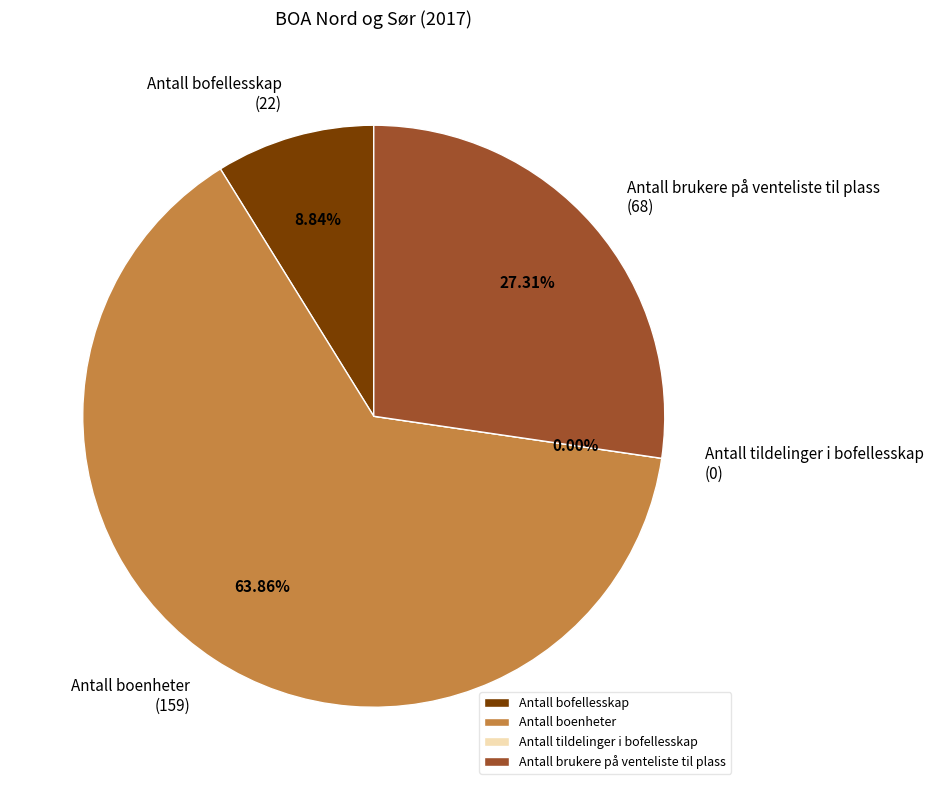

To the nearest percent, what is the difference between the Antall bofellesskap and Antall boenheter slice percentages?

55%